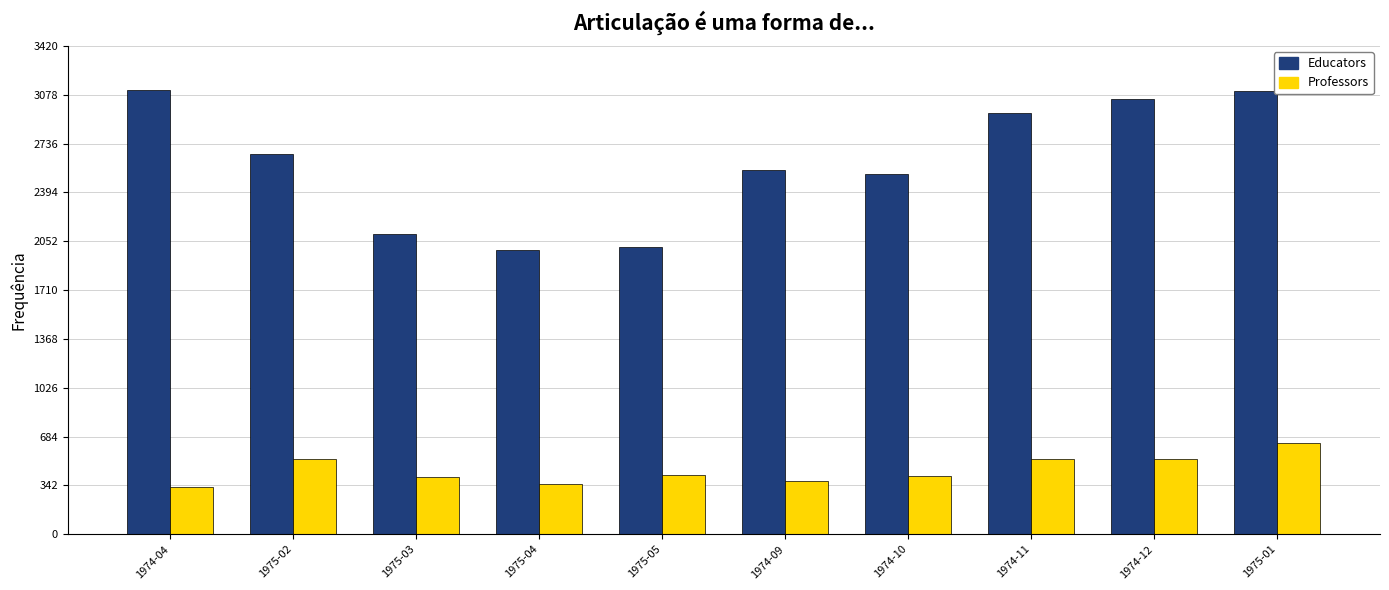

What is the label of the 2nd bar from the left?

1975-02